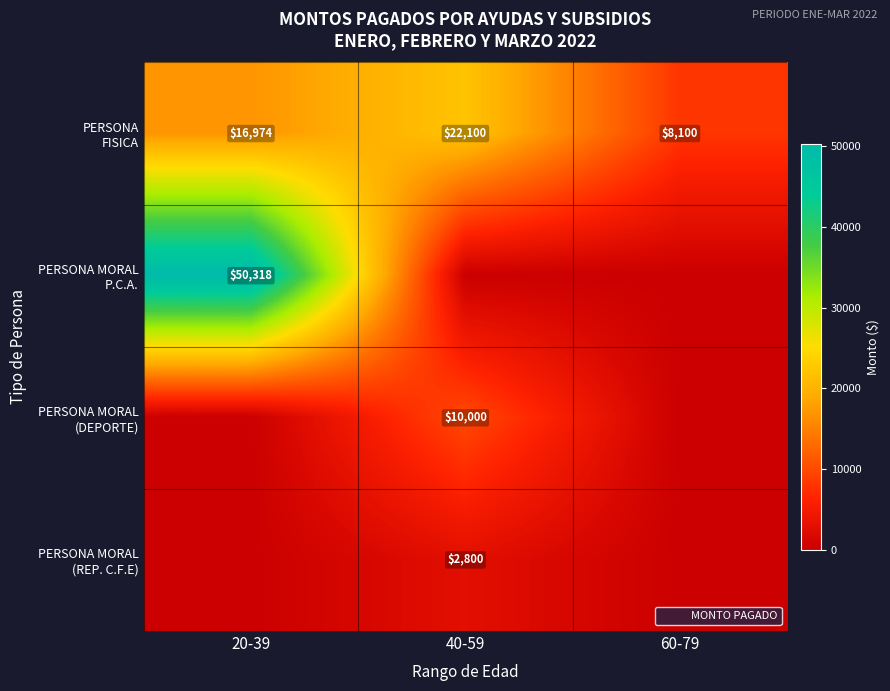

How many series are shown in this chart?

4